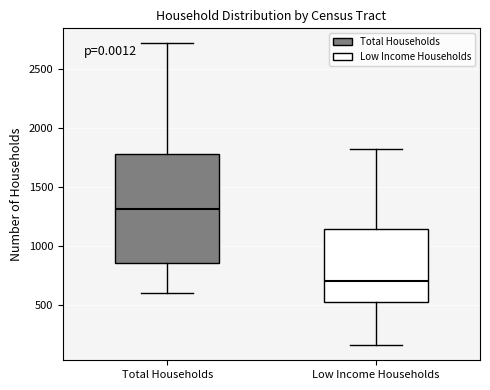

Comparing the boxes themselves (not the whiskers), which one is the tallest?

Total Households